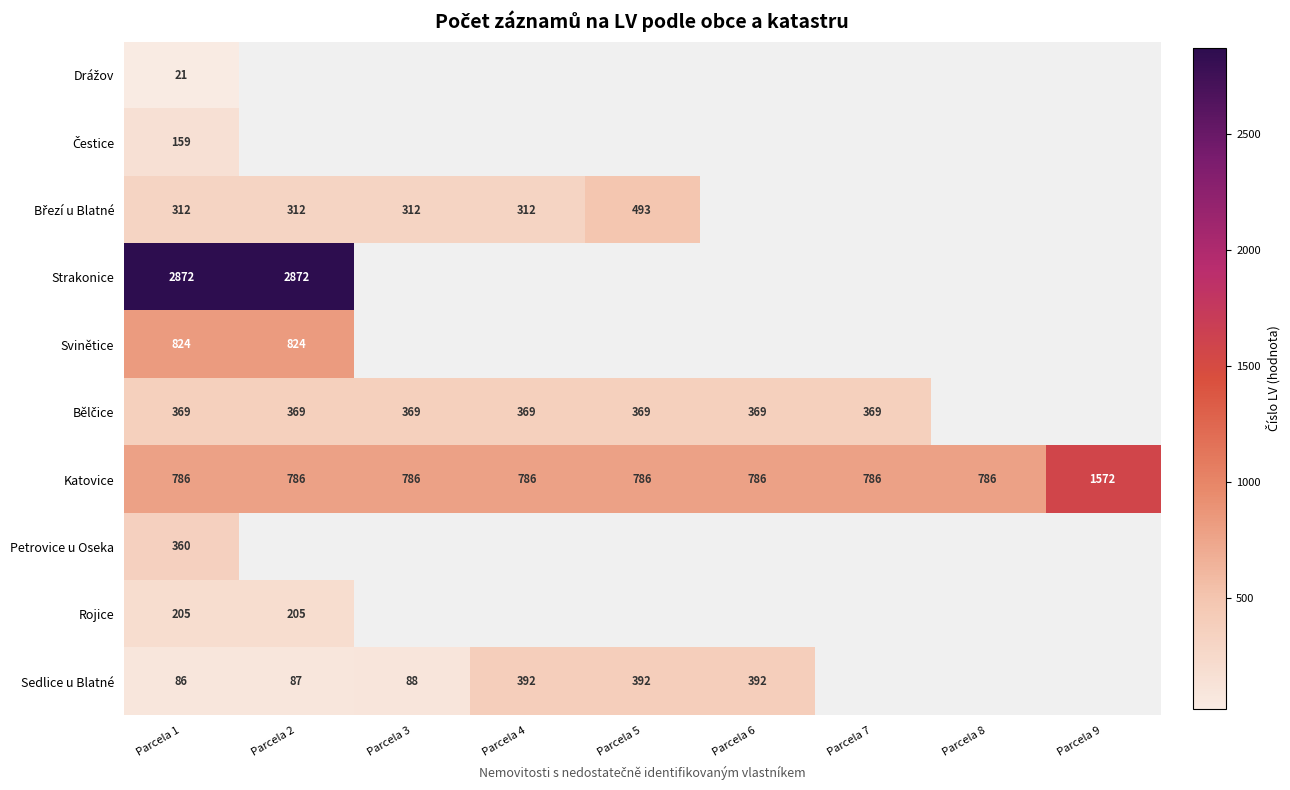

How many categories are shown in the chart?

9